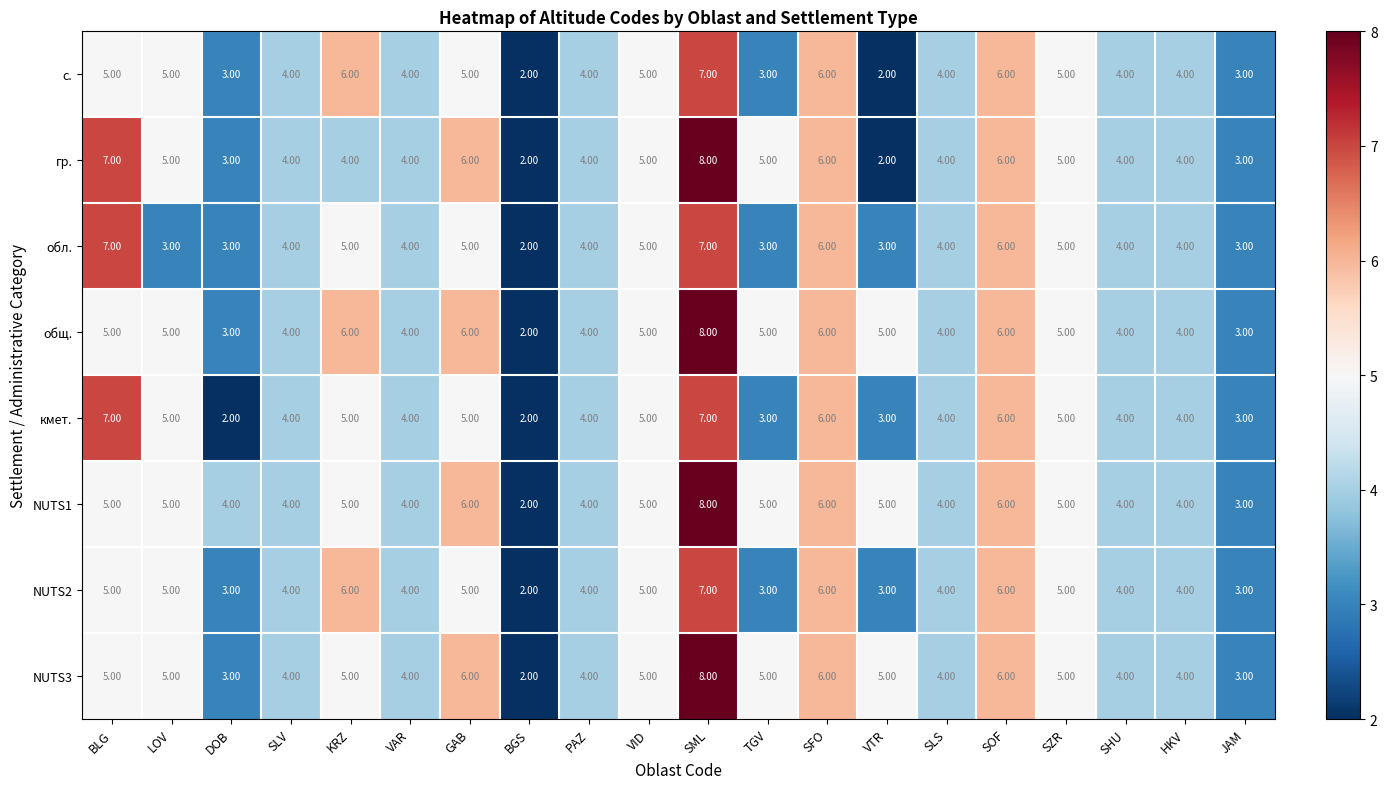

Which category has the highest value in the гр. series?

SML